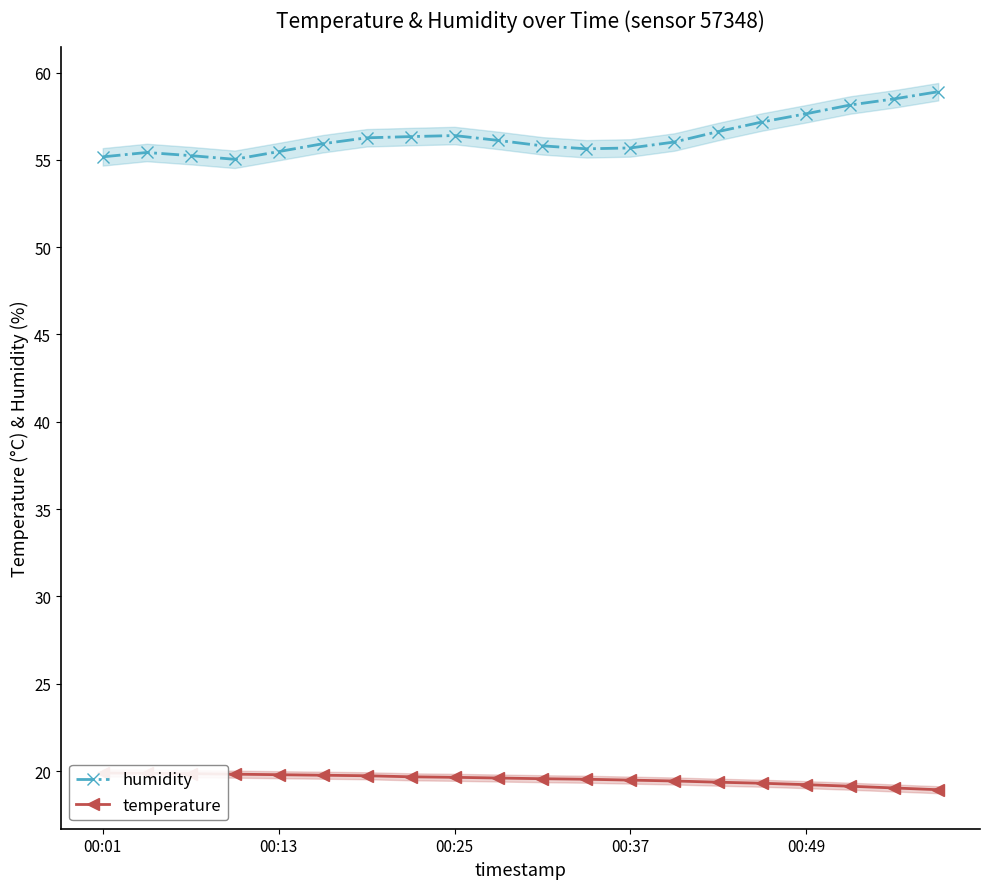

What are all the series names shown in the legend?

humidity, temperature